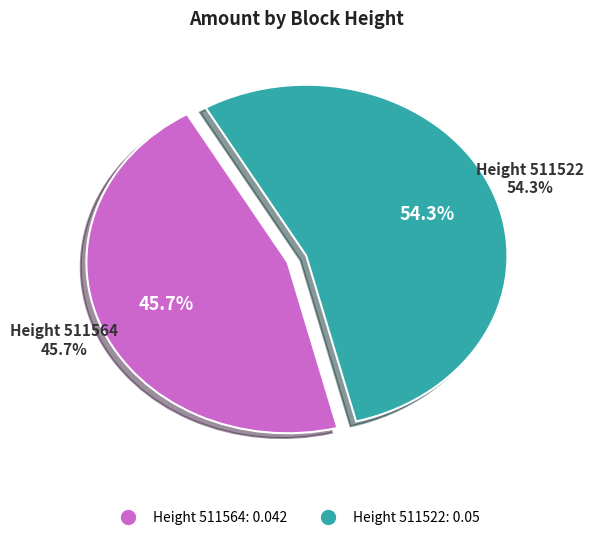

Which slice represents more than half of the pie?

511522